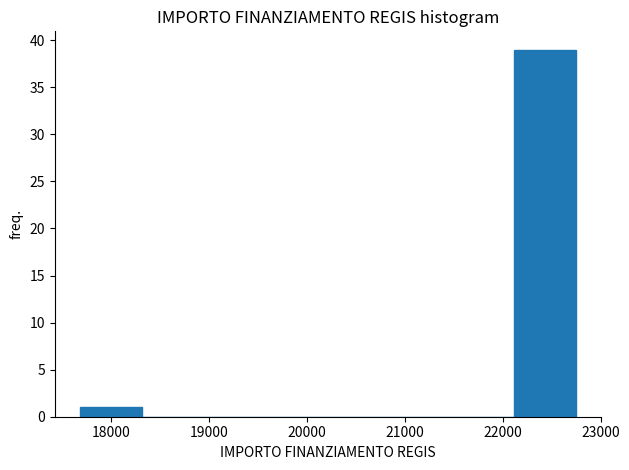

Reading left to right, transcribe this chart: for each bar, give the range it covers on the x-axis and its height. Neither the bar edges nor the heights are printed on the chart, so give them approximately, as read against the axes.

17700 to 18300: 1
18300 to 18900: 0
18900 to 19600: 0
19600 to 20200: 0
20200 to 20800: 0
20800 to 21500: 0
21500 to 22100: 0
22100 to 22800: 39